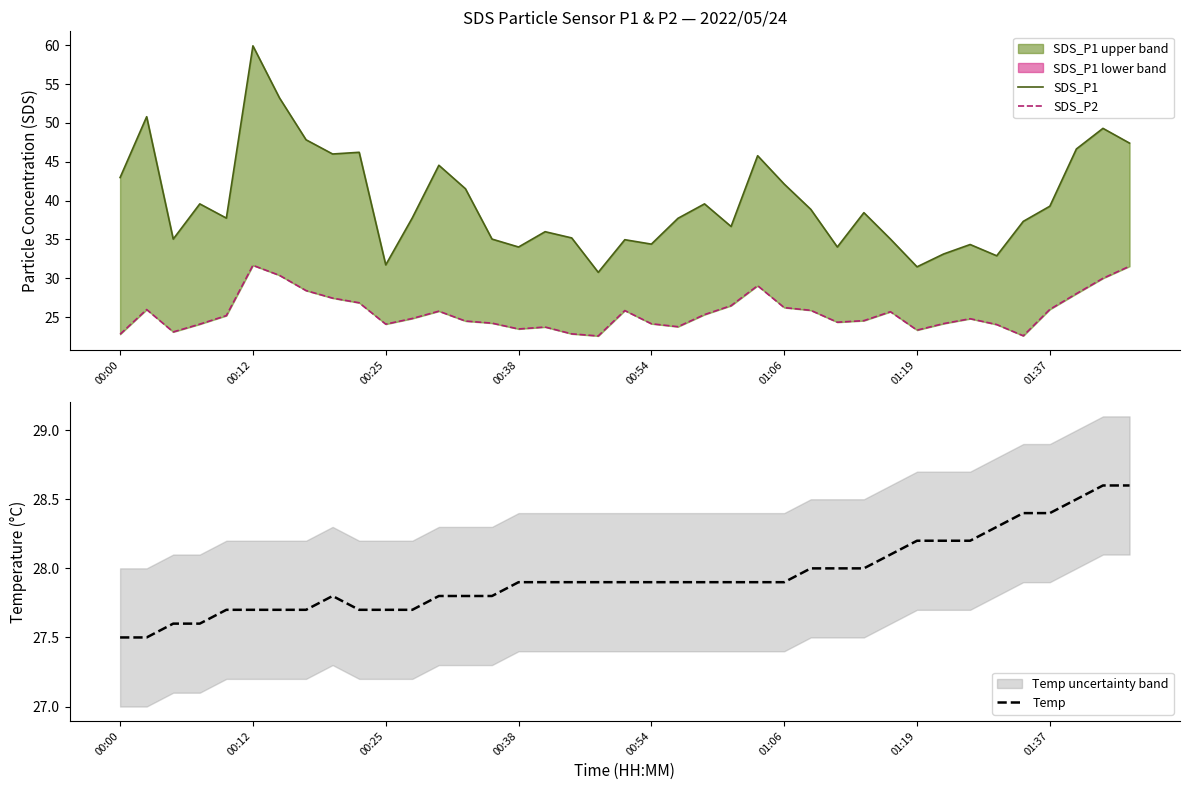

What is the highest value of the Temp series?

28.6